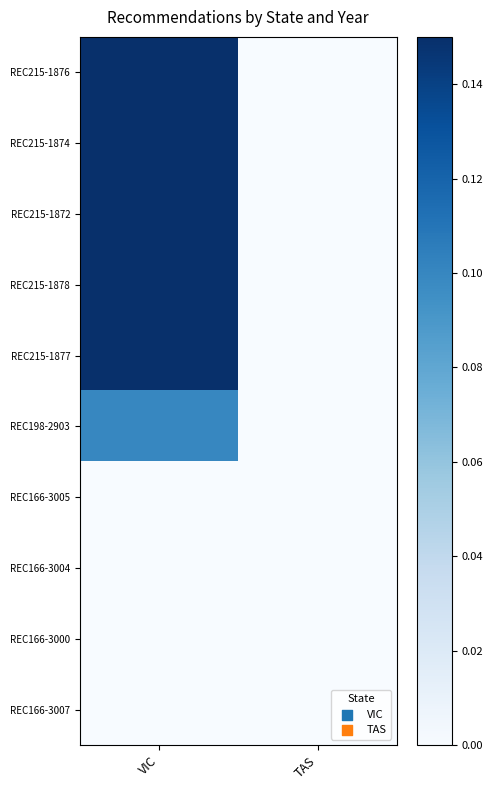

Reading left to right, transcribe all the data shown in this chart.

REC215-1876: VIC=0.1	TAS=0.0
REC215-1874: VIC=0.1	TAS=0.0
REC215-1872: VIC=0.1	TAS=0.0
REC215-1878: VIC=0.1	TAS=0.0
REC215-1877: VIC=0.1	TAS=0.0
REC198-2903: VIC=0.1	TAS=0.0
REC166-3005: VIC=0.0	TAS=0.0
REC166-3004: VIC=0.0	TAS=0.0
REC166-3000: VIC=0.0	TAS=0.0
REC166-3007: VIC=0.0	TAS=0.0